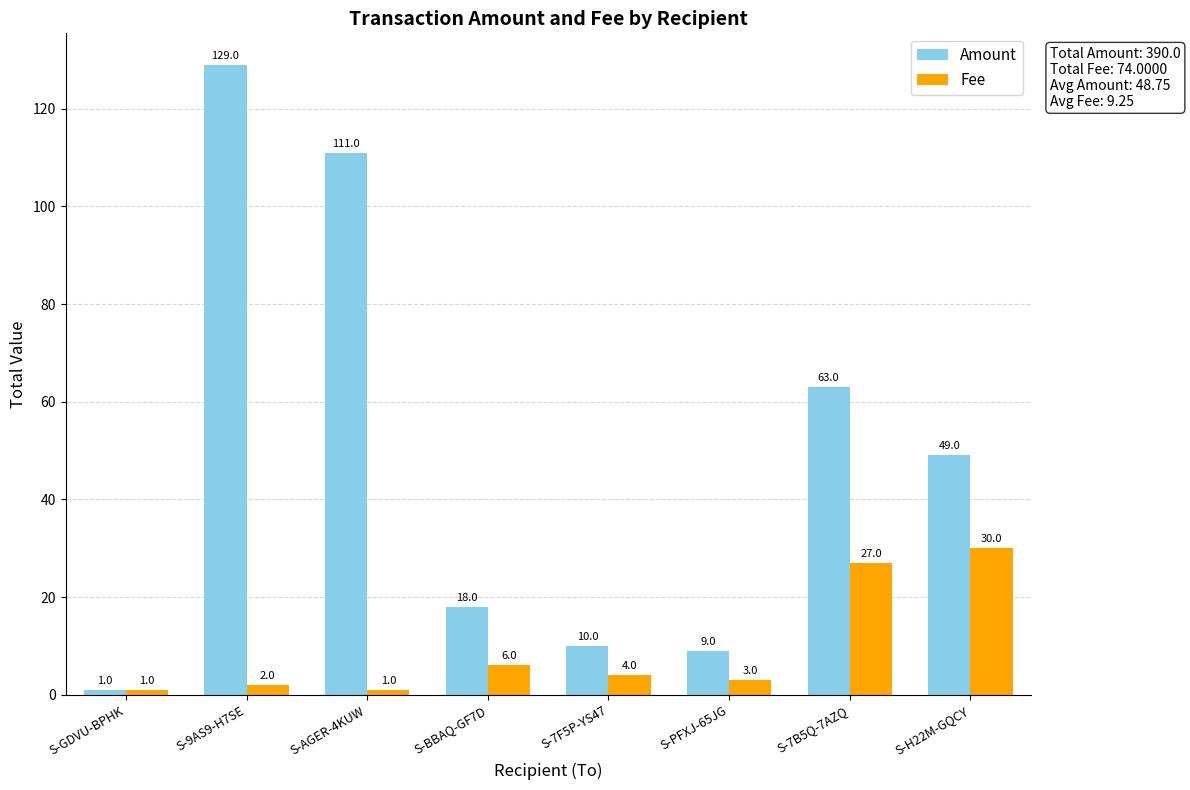

How many data points does each series have?

8